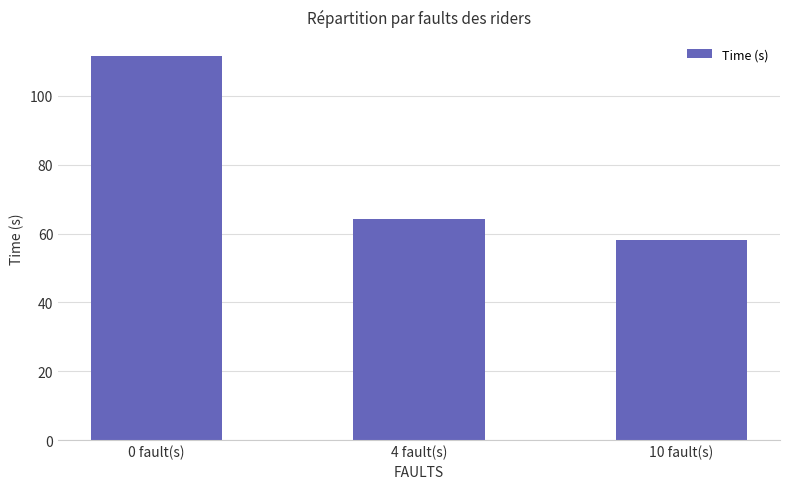

What is the change in value from 4 fault(s) to 10 fault(s)?

-5.9